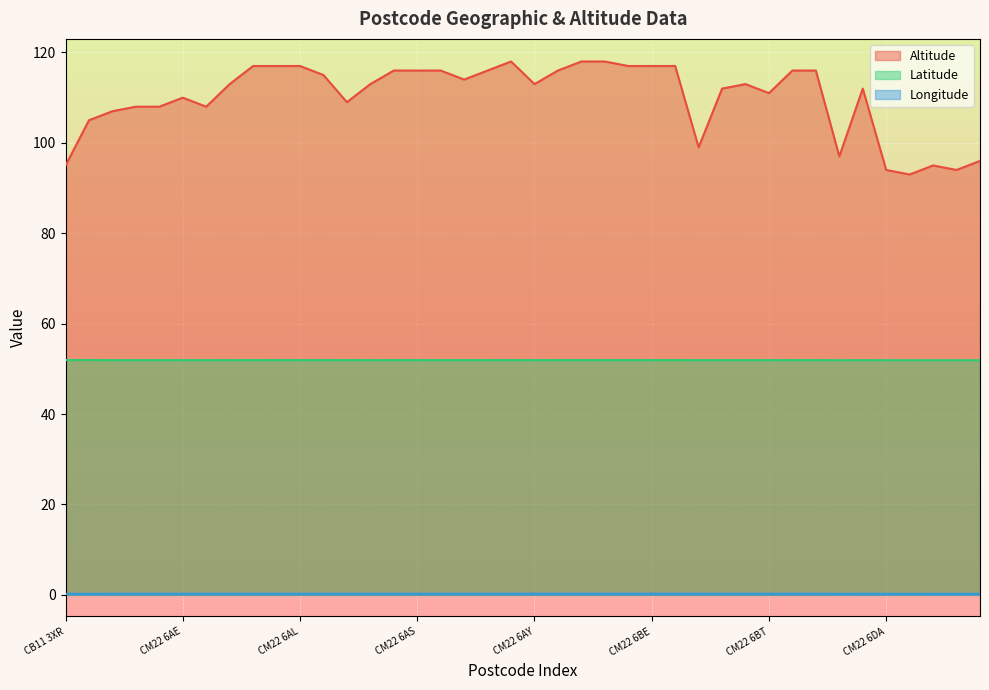

List the series in order of their overall mean, lowest first.

Longitude, Latitude, Altitude